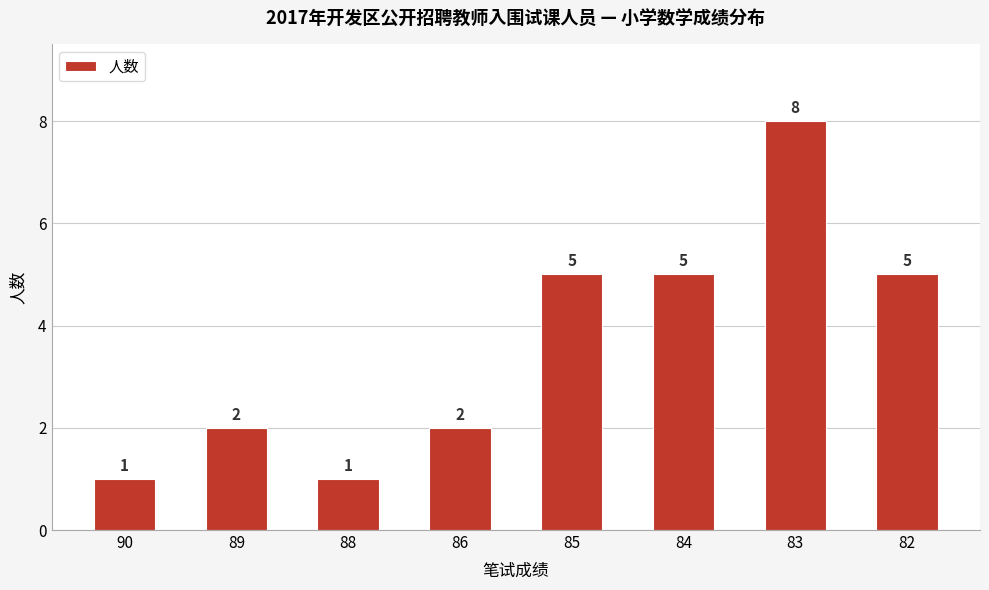

Approximately how many times larger is the value at 83 compared to 84?

1.6